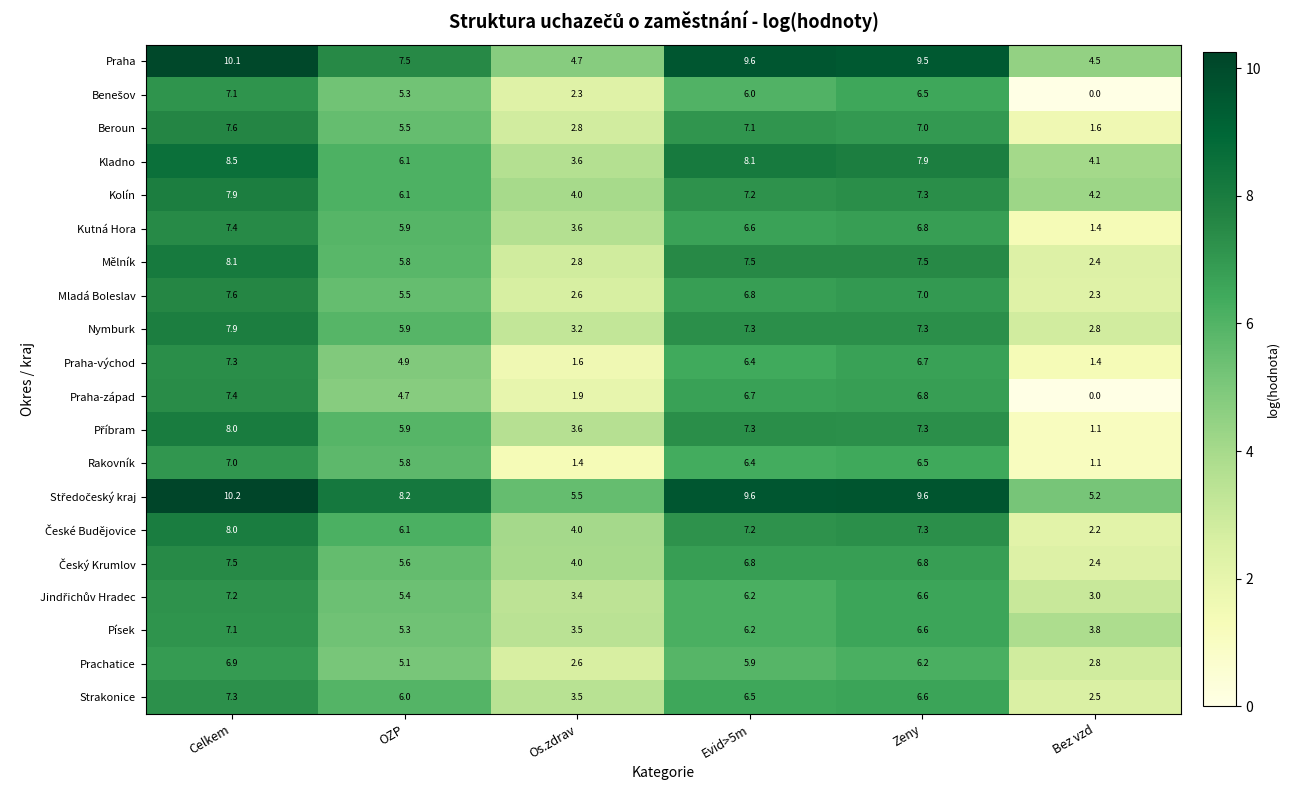

Count the number of categories in the chart.

6